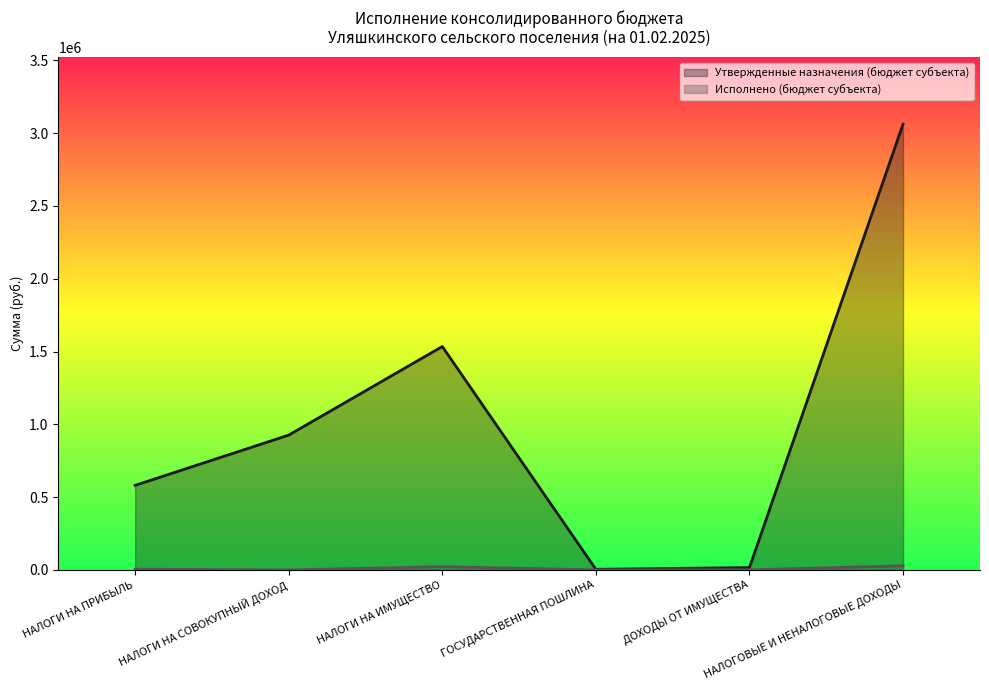

At how many categories does at least one series exceed 1256232?

2